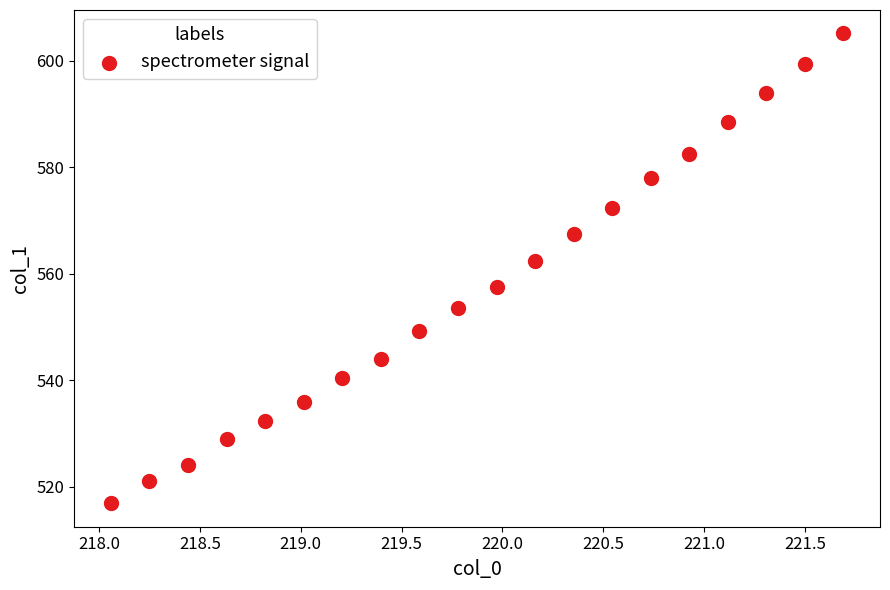

What is the range of X values (max minus min)?

3.6